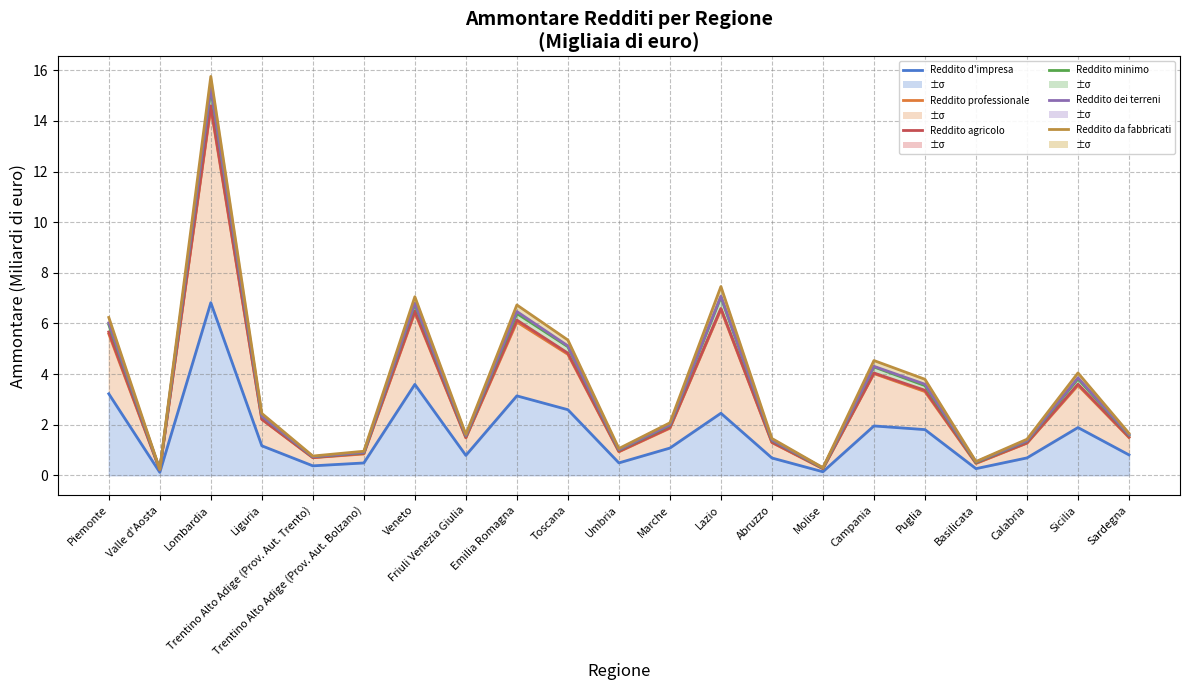

The value of Reddito minimo (Ammontare) at Campania is 4.3. True or false?

True